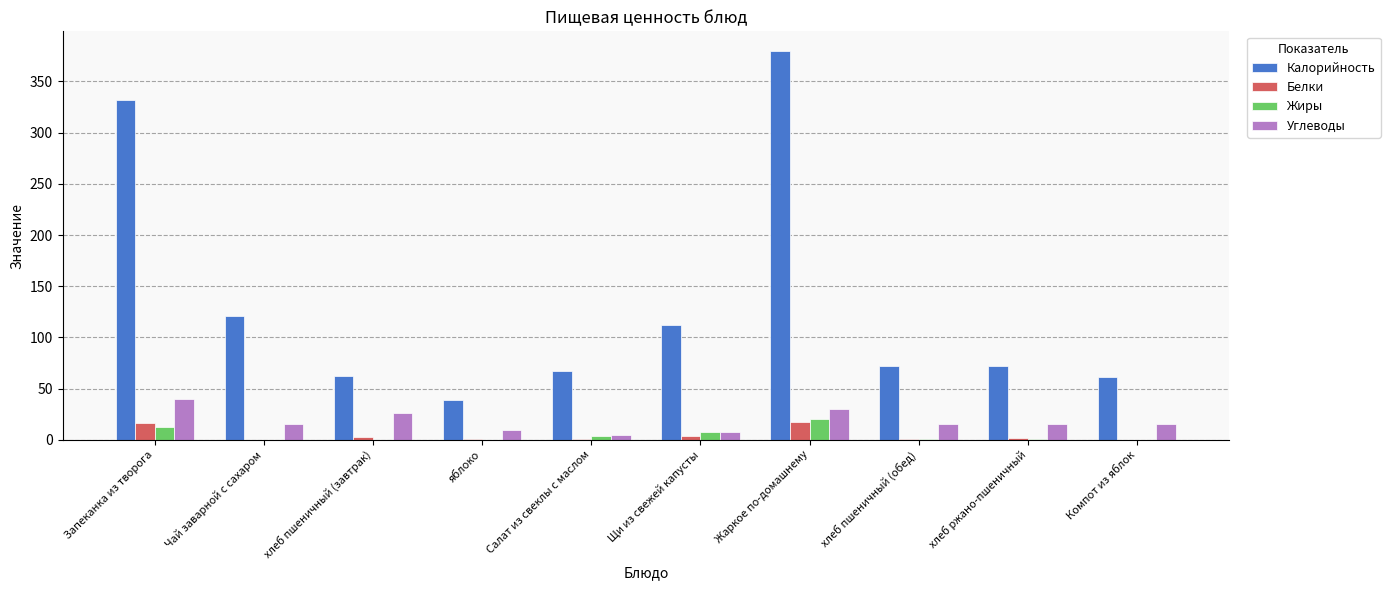

At which label does Углеводы reach its peak?

Запеканка из творога